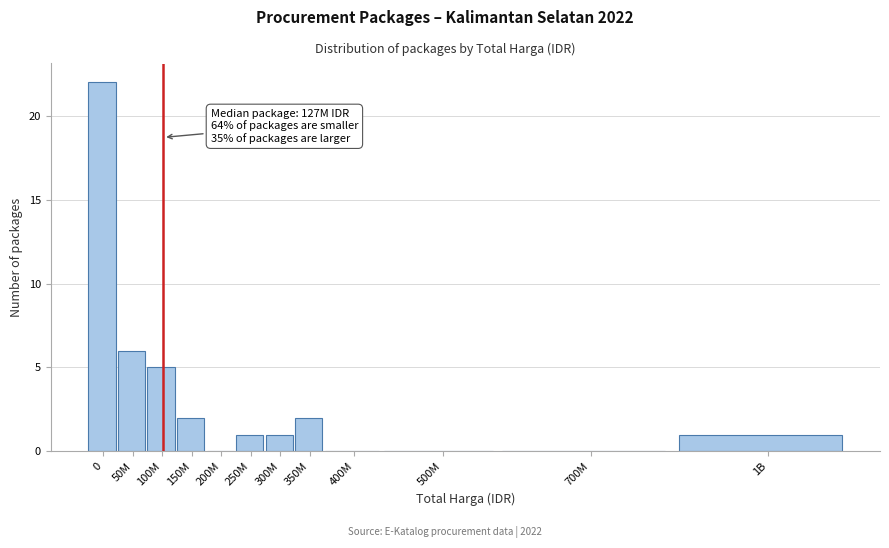

Reading left to right, transcribe all the data shown in this chart.

0=22	50M=6	100M=5	150M=2	200M=0	250M=1	300M=1	350M=2	400M=0	500M=0	700M=0	1B=1